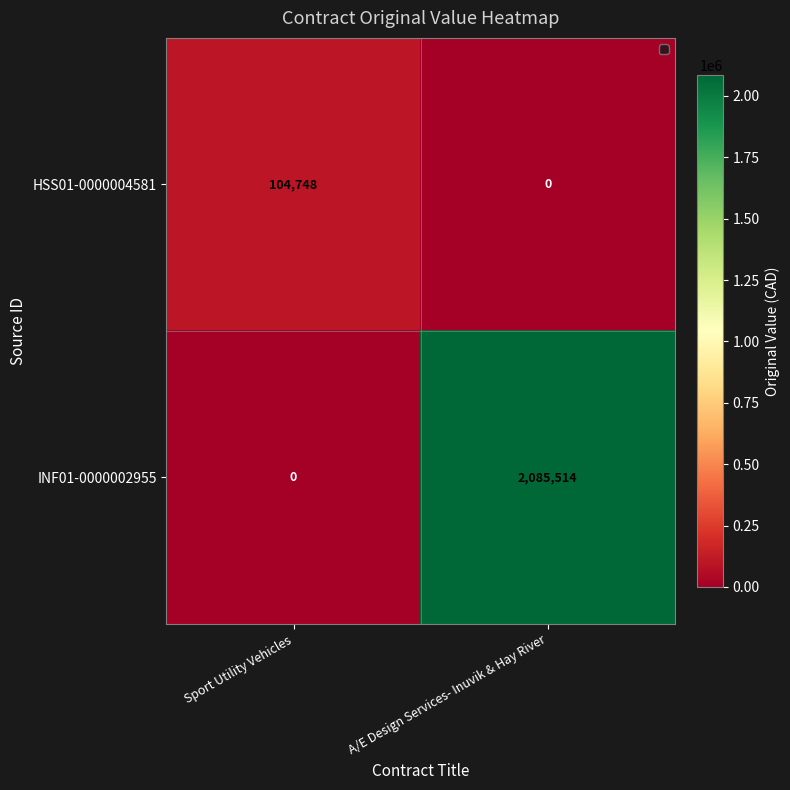

Reading left to right, transcribe all the data shown in this chart.

HSS01-0000004581: 104748	0
INF01-0000002955: 0	2085514